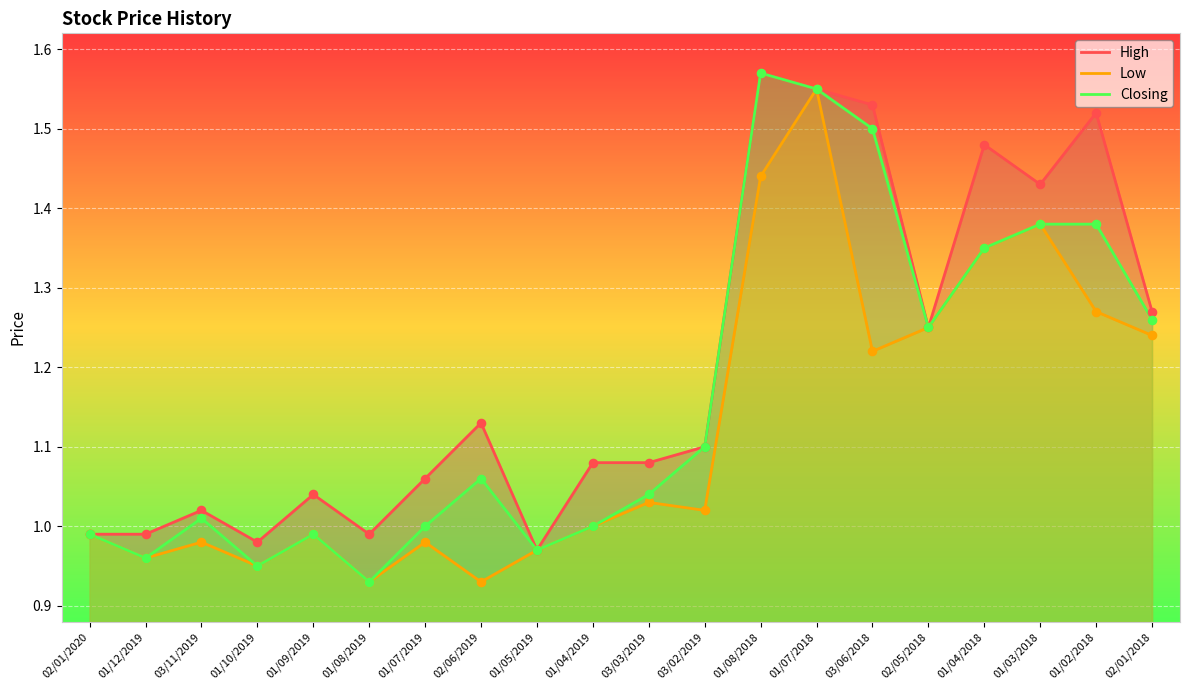

What are all the series names shown in the legend?

High, Low, Closing